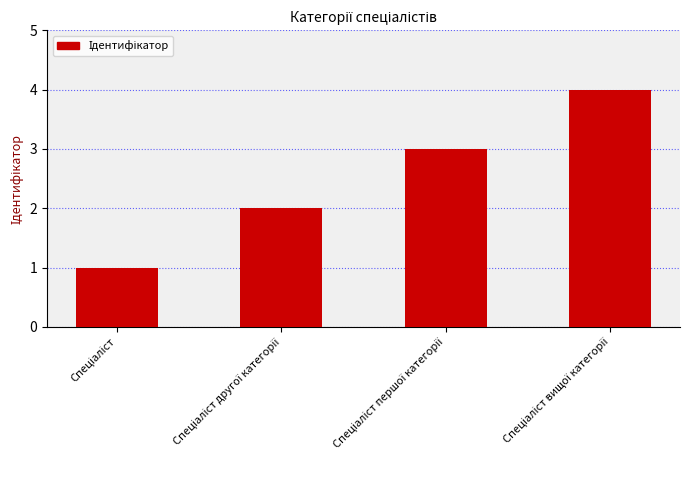

What is the sum of all values?

10